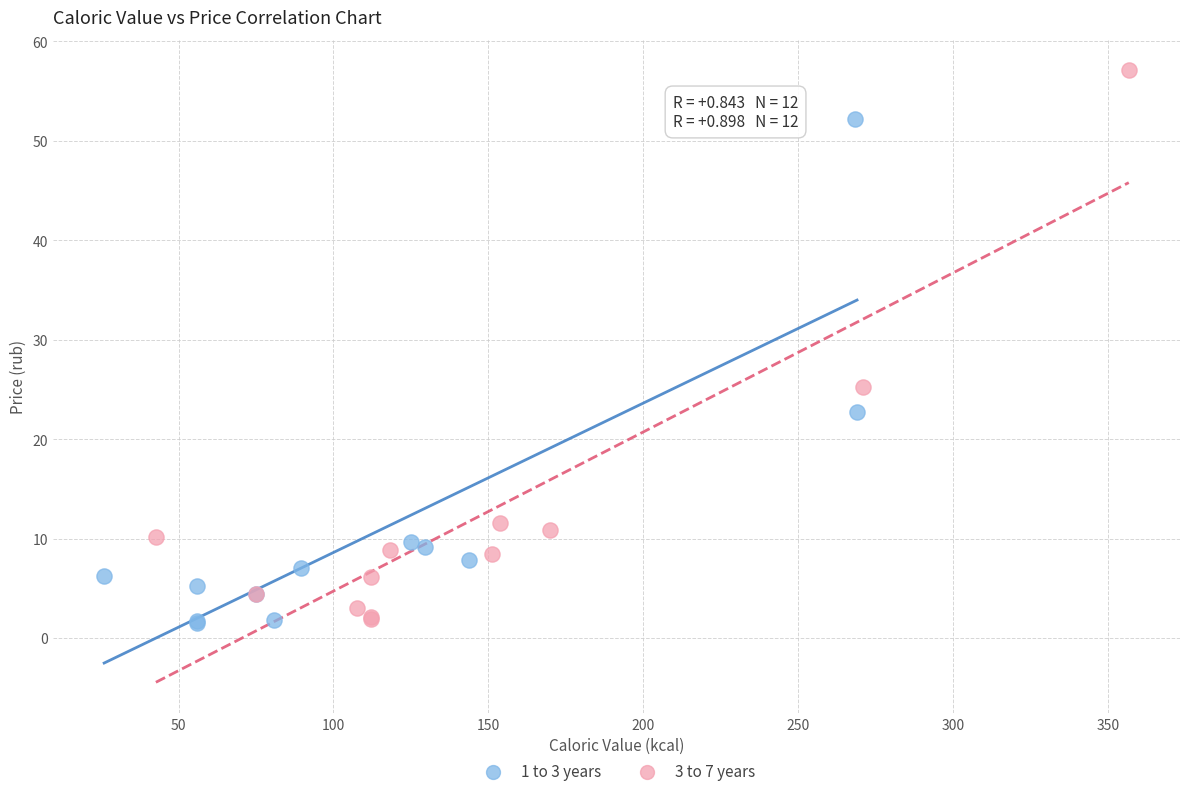

Which series reaches the maximum Y coordinate?

3 to 7 years